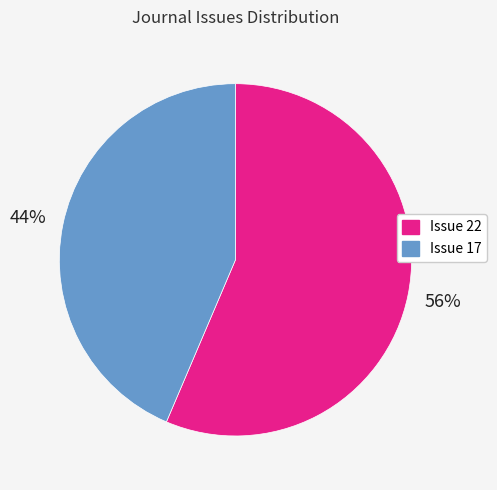

How many segments does this pie chart have?

2